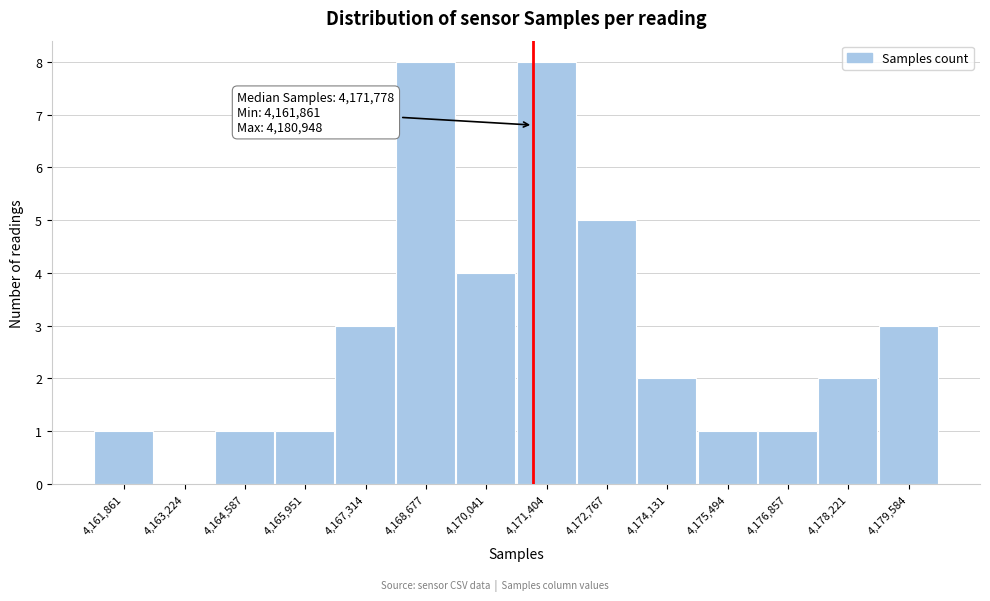

Reading left to right, list all the values displayed in this chart.

4,161,861=1	4,163,224=0	4,164,587=1	4,165,951=1	4,167,314=3	4,168,677=8	4,170,041=4	4,171,404=8	4,172,767=5	4,174,131=2	4,175,494=1	4,176,857=1	4,178,221=2	4,179,584=3